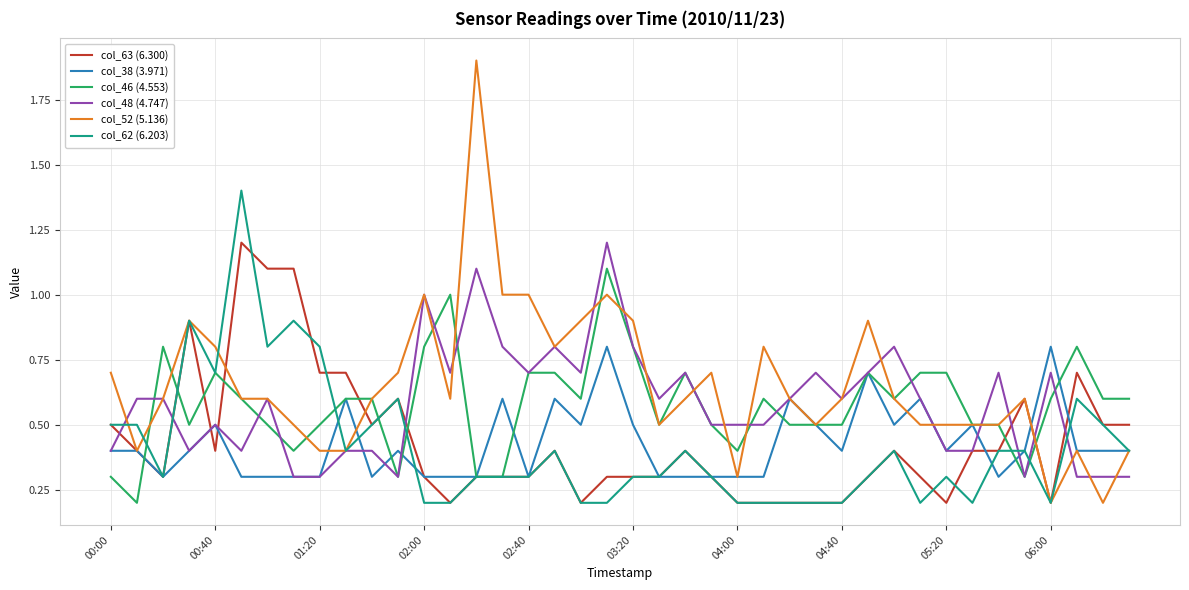

What is the maximum value shown in the chart?

1.9